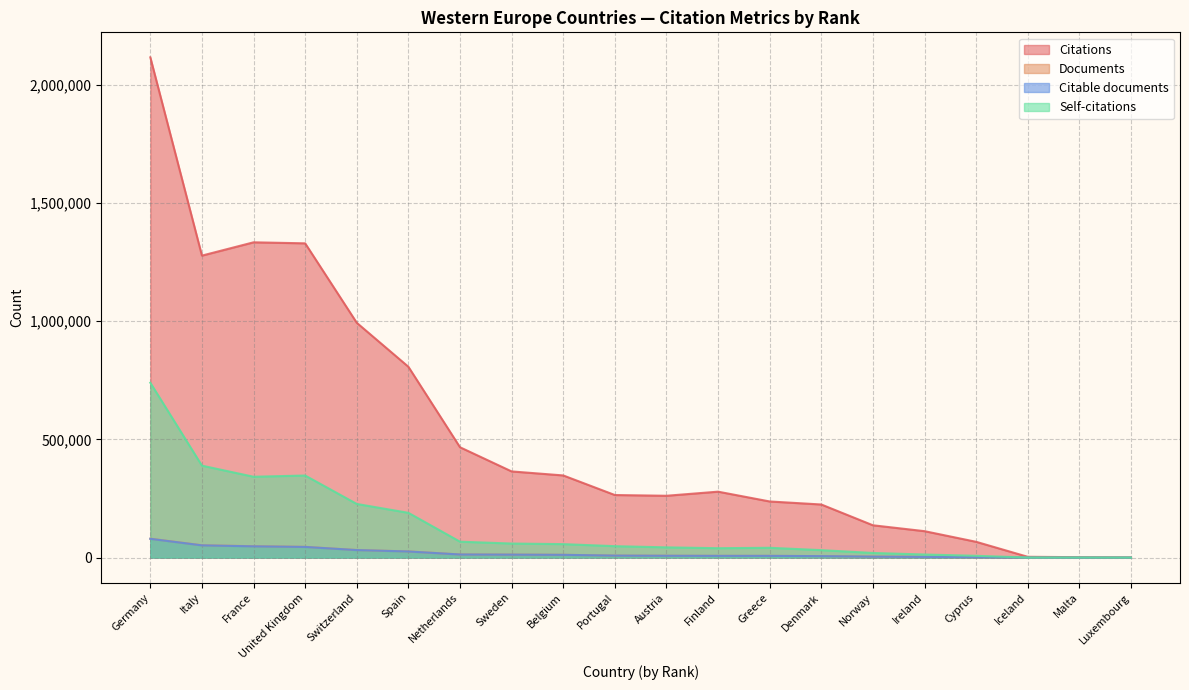

What is the label of the 7th point from the right?

Denmark